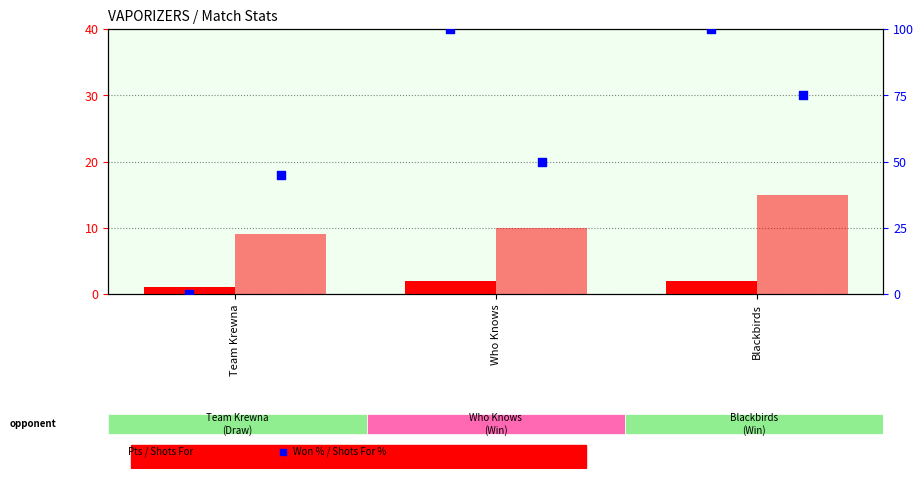

Is the value of Shots For at Who Knows greater than the value of Pts at Who Knows?

Yes